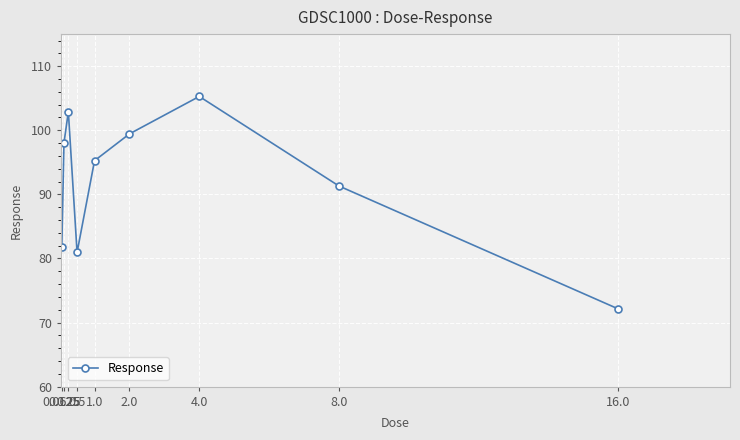

What is the change in value from 0.125 to 1.0?

-2.8